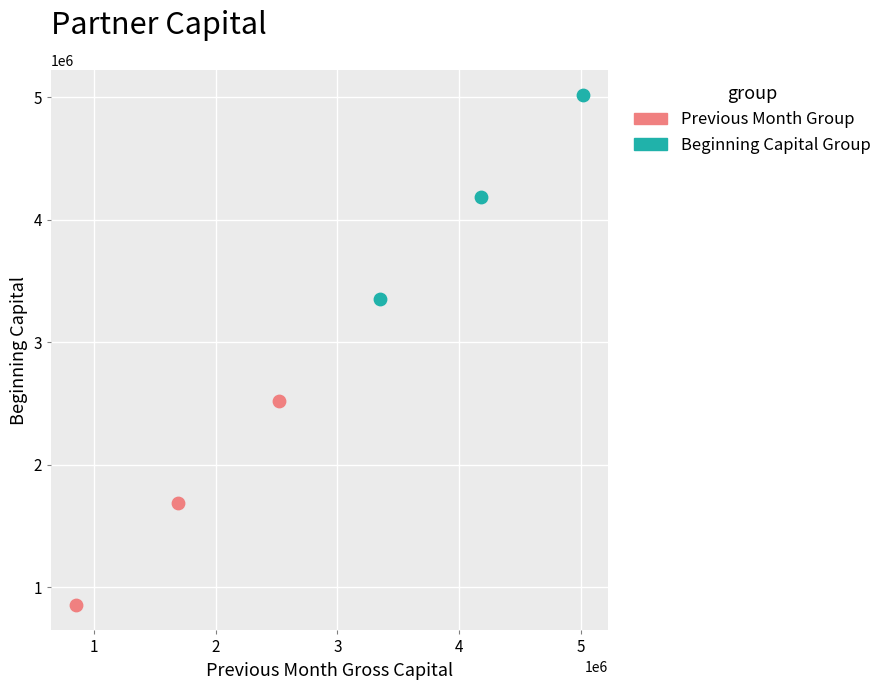

Which series reaches the minimum Y coordinate?

Previous Month Group